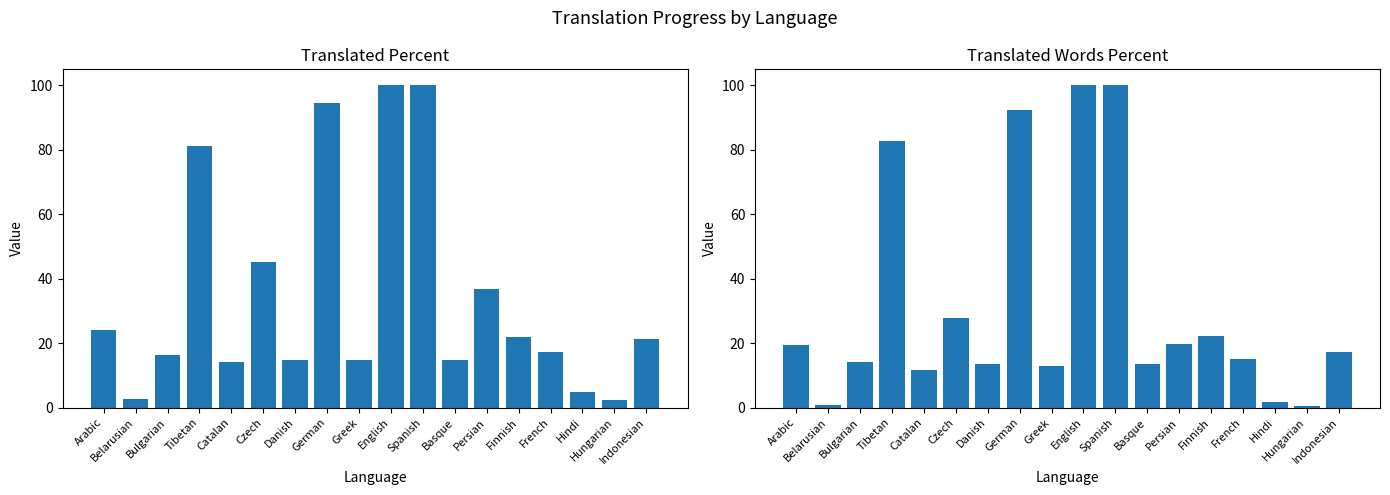

What is the spread (max minus min) of values at Hindi?

3.4